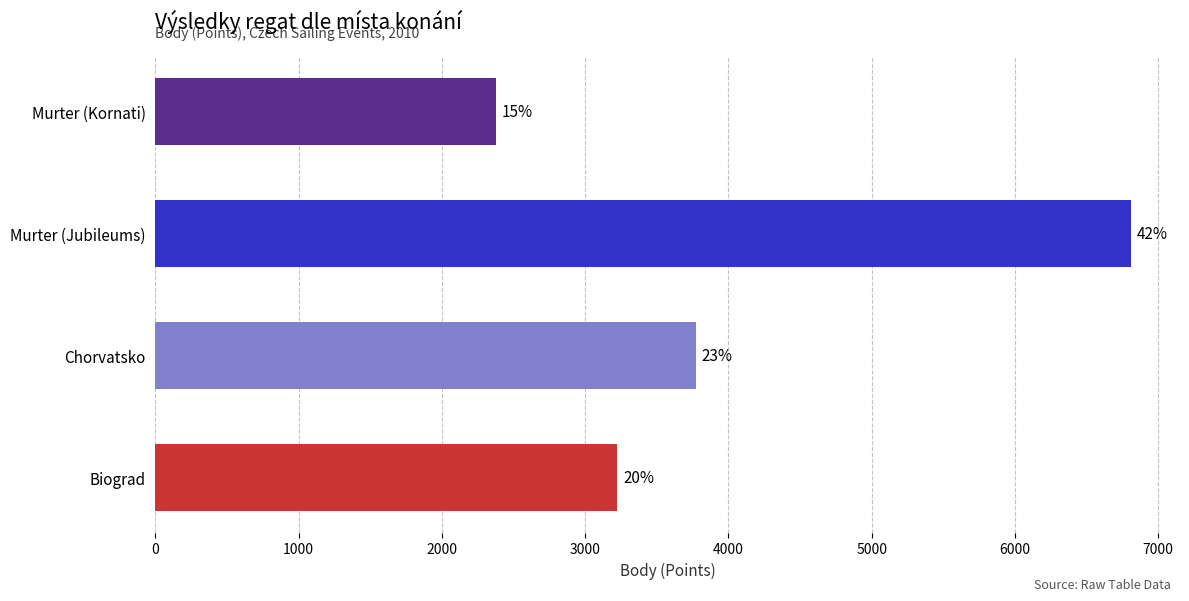

Are the bars horizontal?

Yes